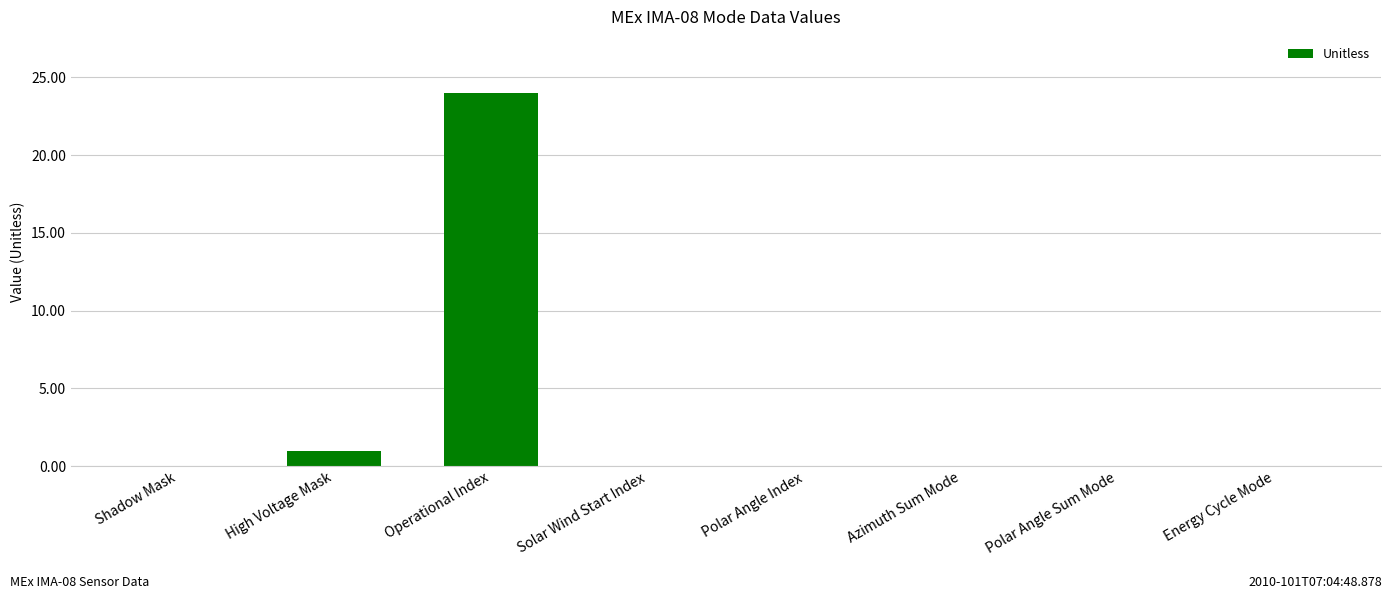

Reading right to left, transcribe all the data shown in this chart.

0	0	0	0	0	24	1	0